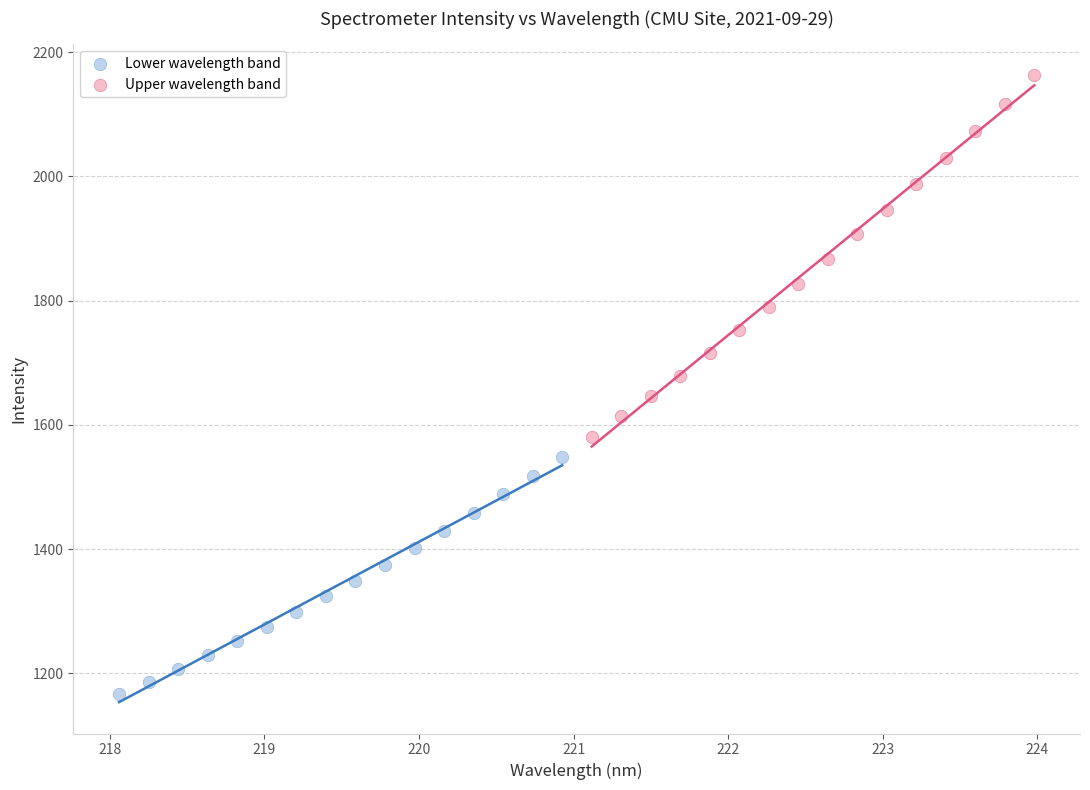

Which series reaches the maximum Y coordinate?

Upper wavelength band